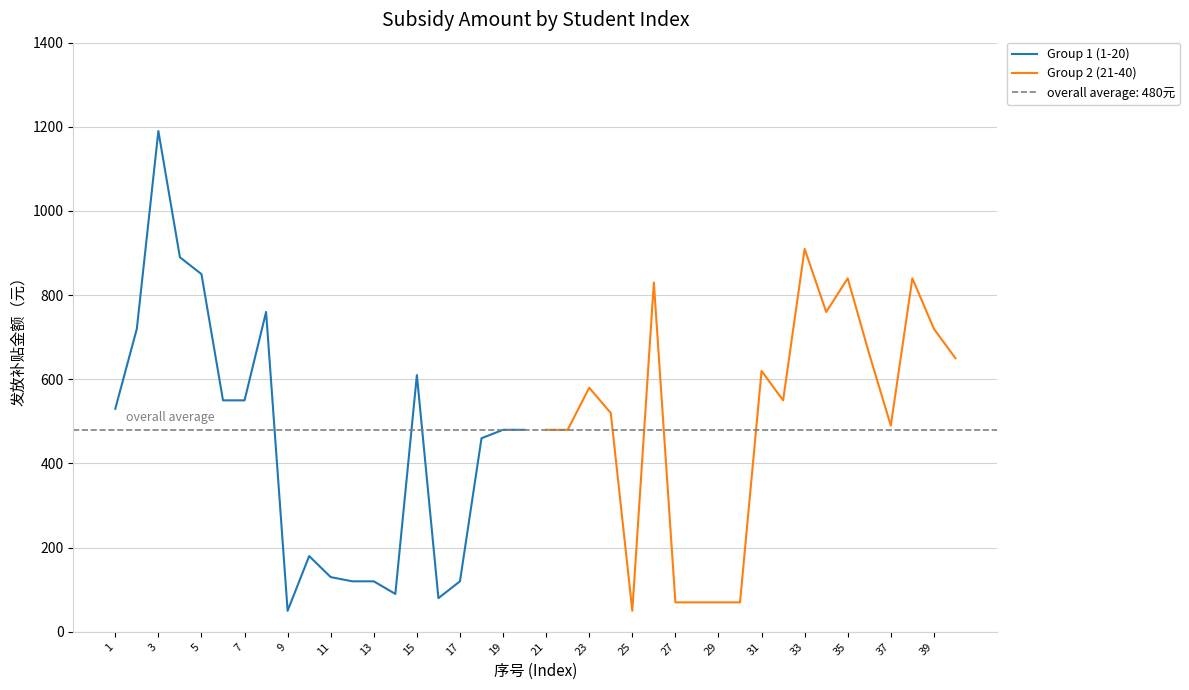

Reading right to left, transcribe all the data shown in this chart.

Group 1 (1-20): 480	480	460	120	80	610	90	120	120	130	180	50	760	550	550	850	890	1190	720	530
Group 2 (21-40): 650	720	840	490	660	840	760	910	550	620	70	70	70	70	830	50	520	580	480	480